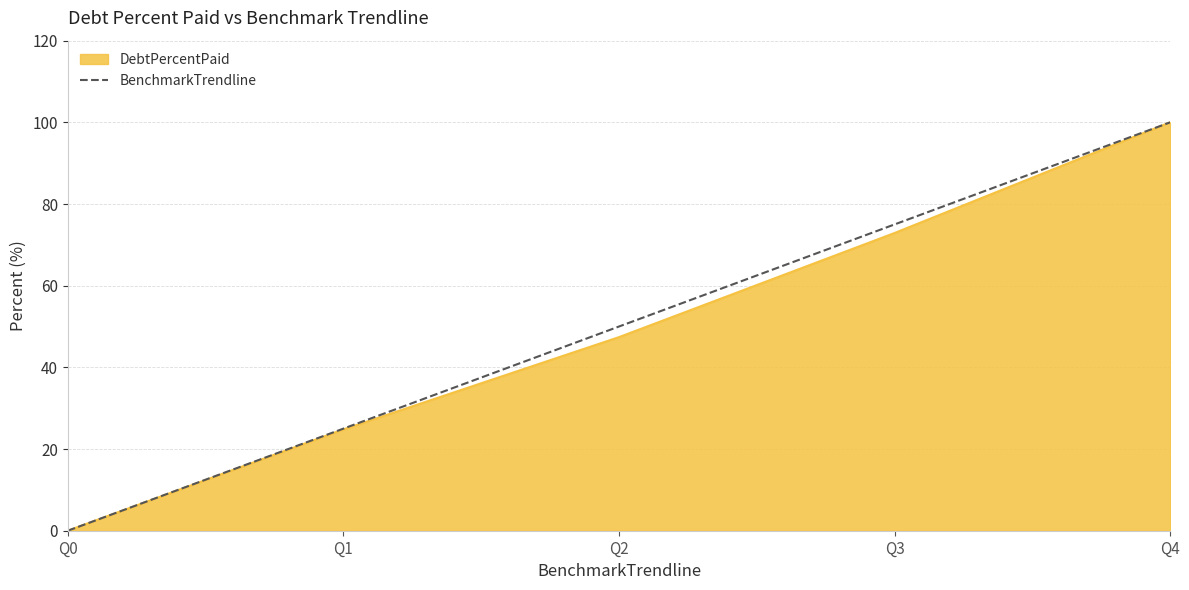

Between Q1 and Q3, which series saw the biggest shift?

BenchmarkTrendline